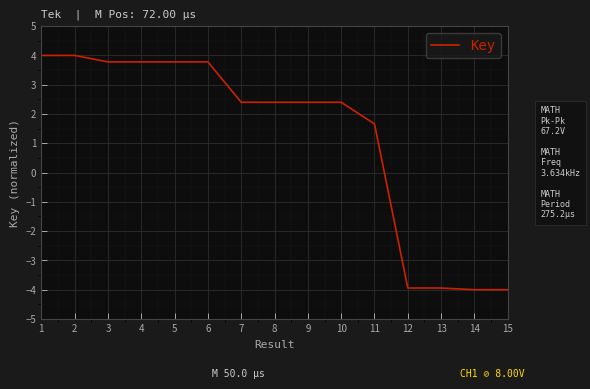

What is the minimum value shown in the chart?

-4.0